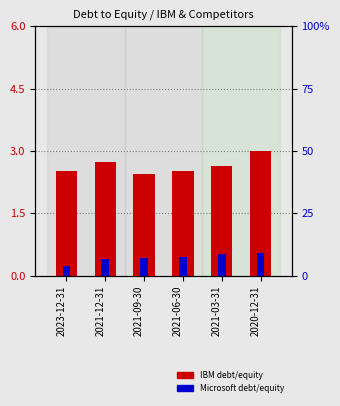

What is the sum of the IBM debt/equity values at 2023-12-31 and 2021-03-31?

5.2